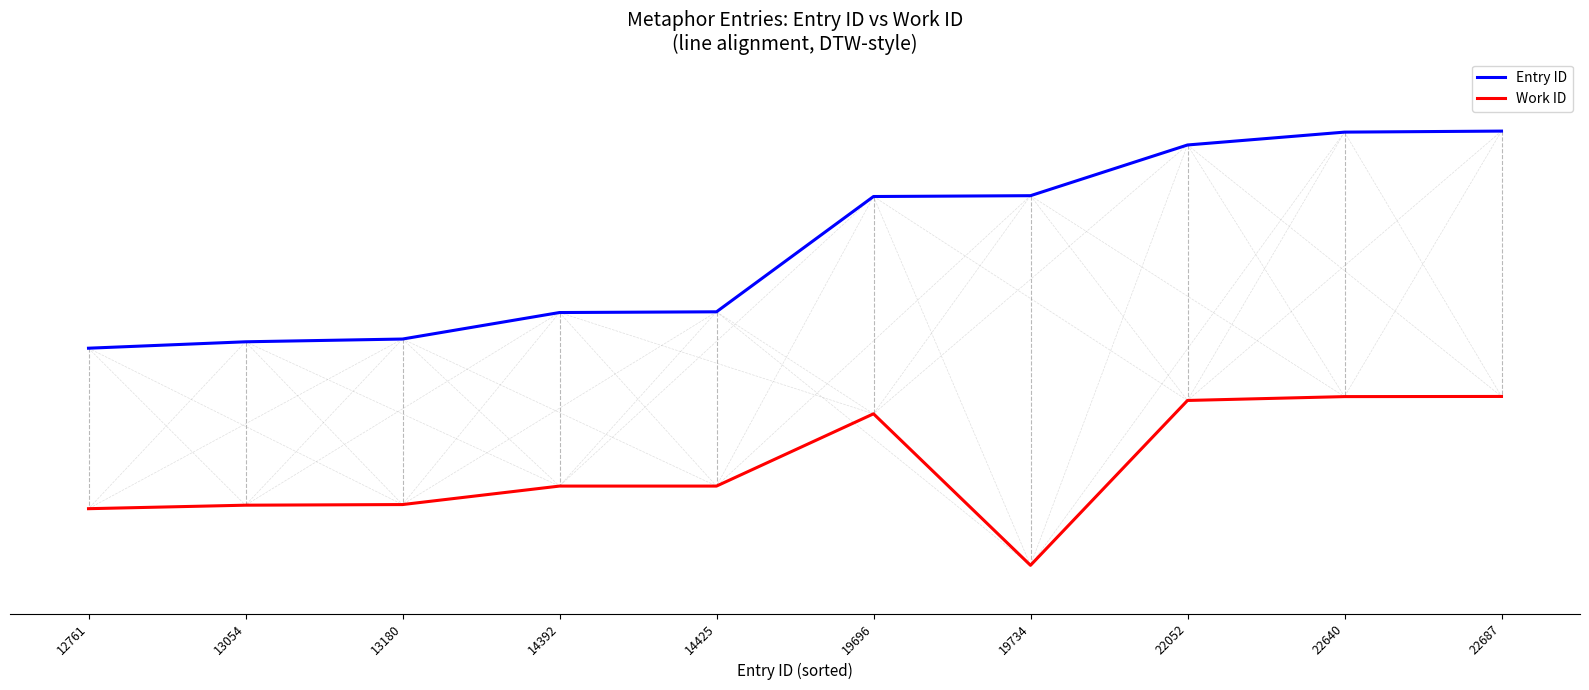

Which has a higher value, 14425 or 22052?

22052